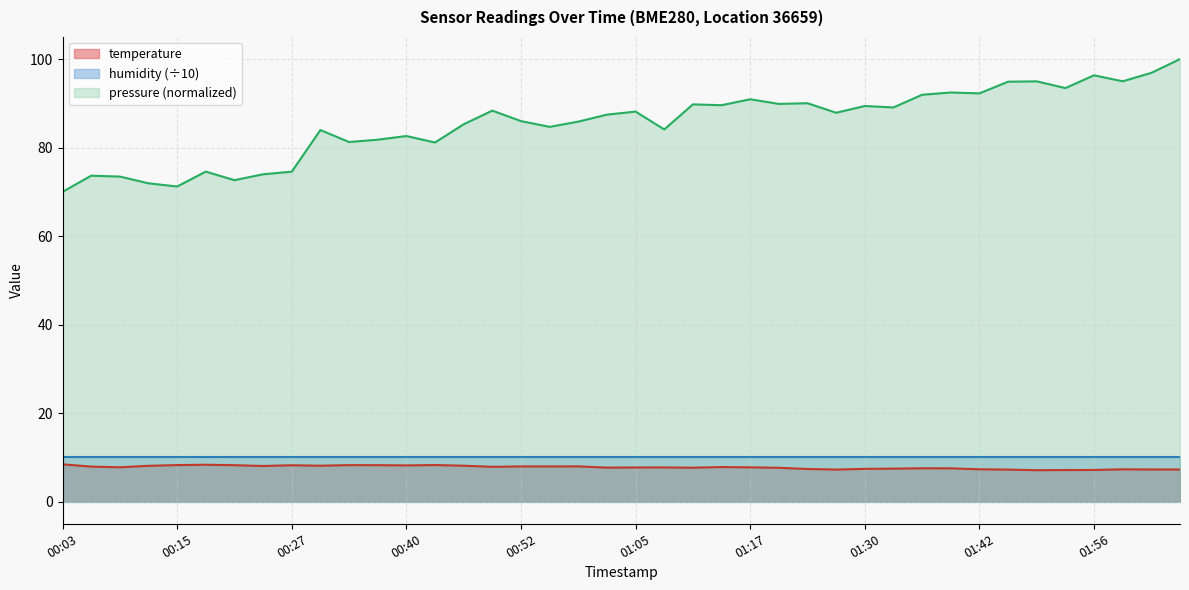

Where is the first local minimum?

00:09